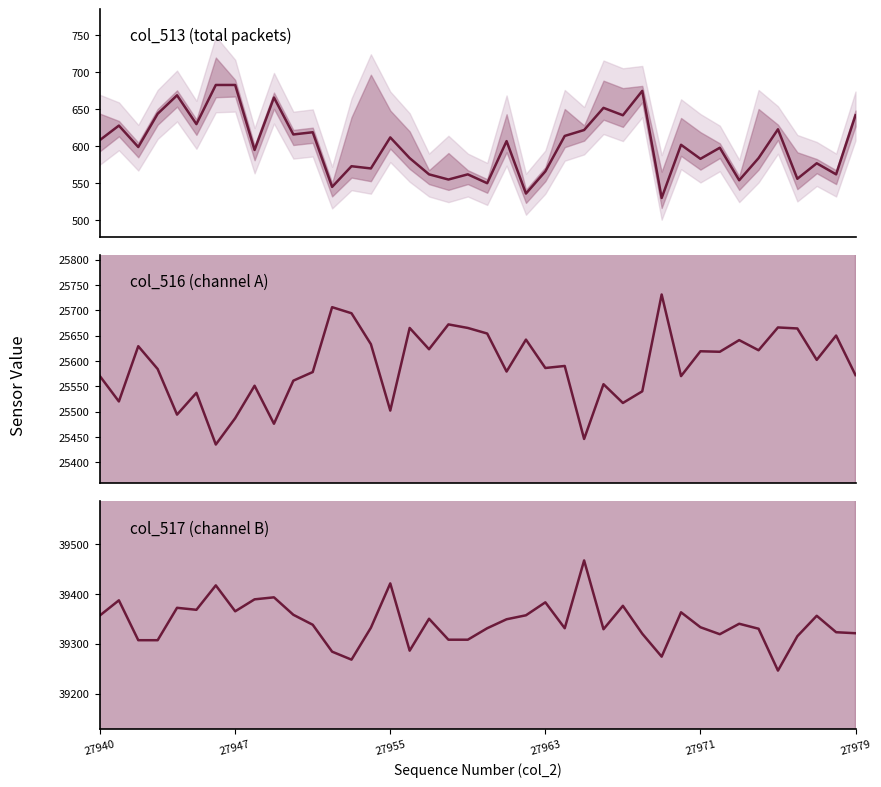

What is the value of the col_517 point at the 3rd from the left?

39307